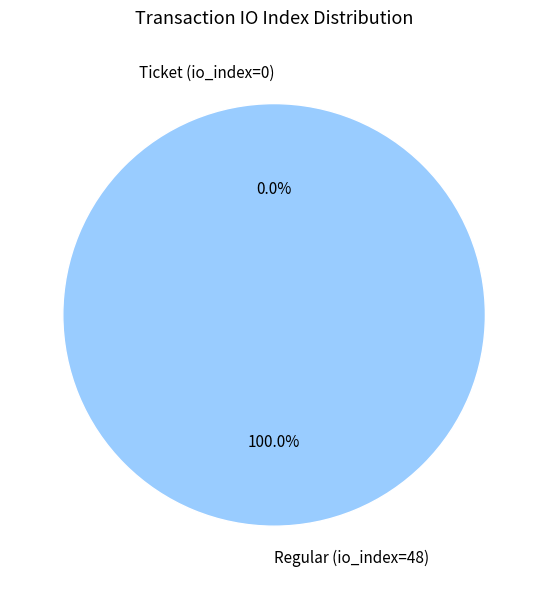

Is there any slice that represents more than half of the pie?

Yes